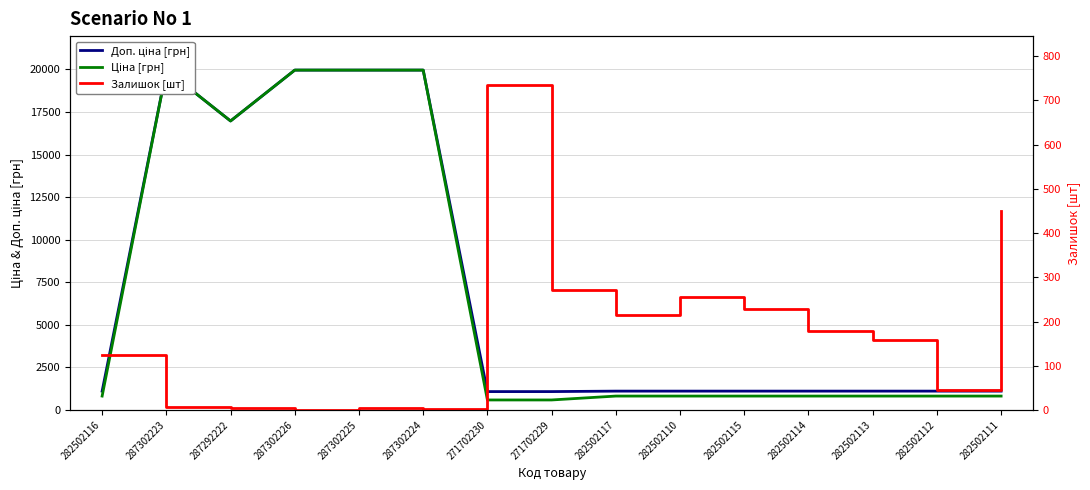

Between 282502114 and 282502112, which series saw the biggest shift?

Залишок [шт]